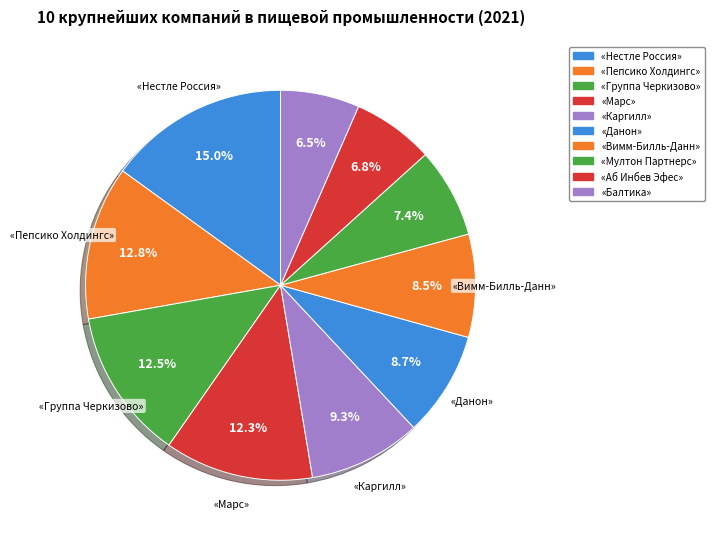

Does «Вимм-Билль-Данн» represent more than half of the total?

No